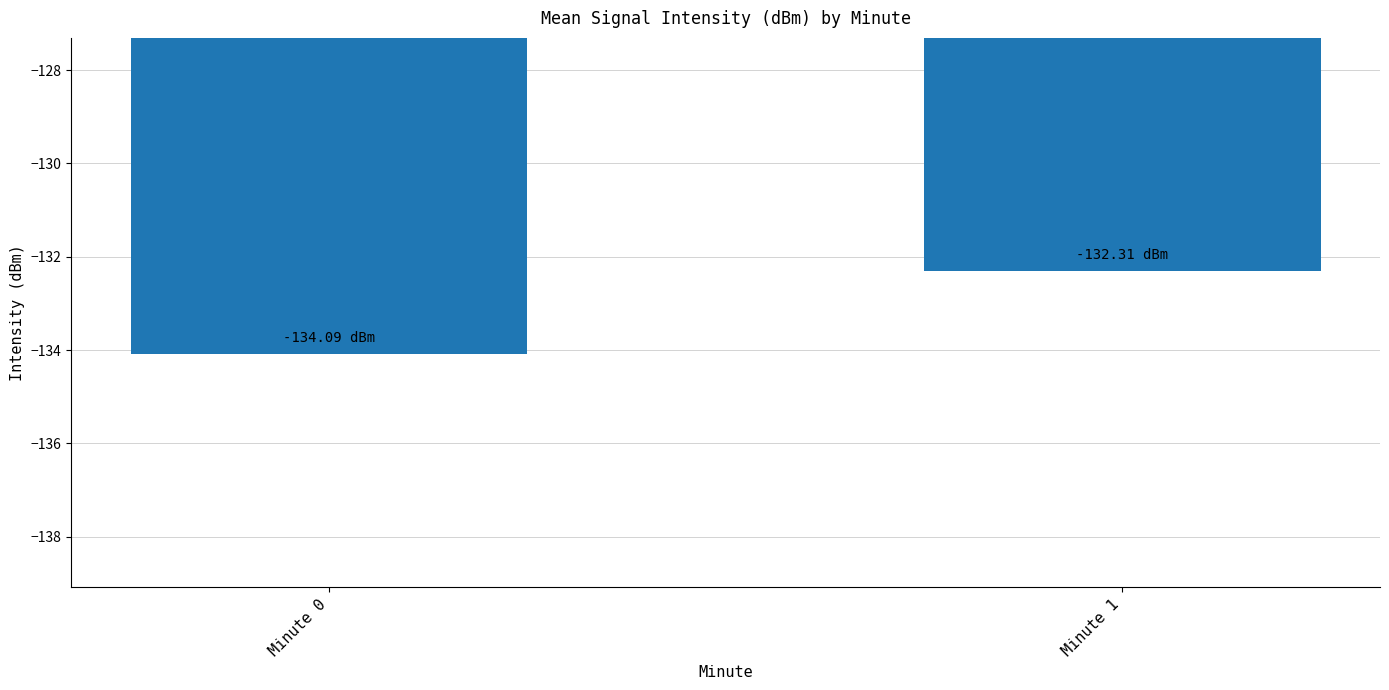

What is the change in value from Minute 0 to Minute 1?

+1.8